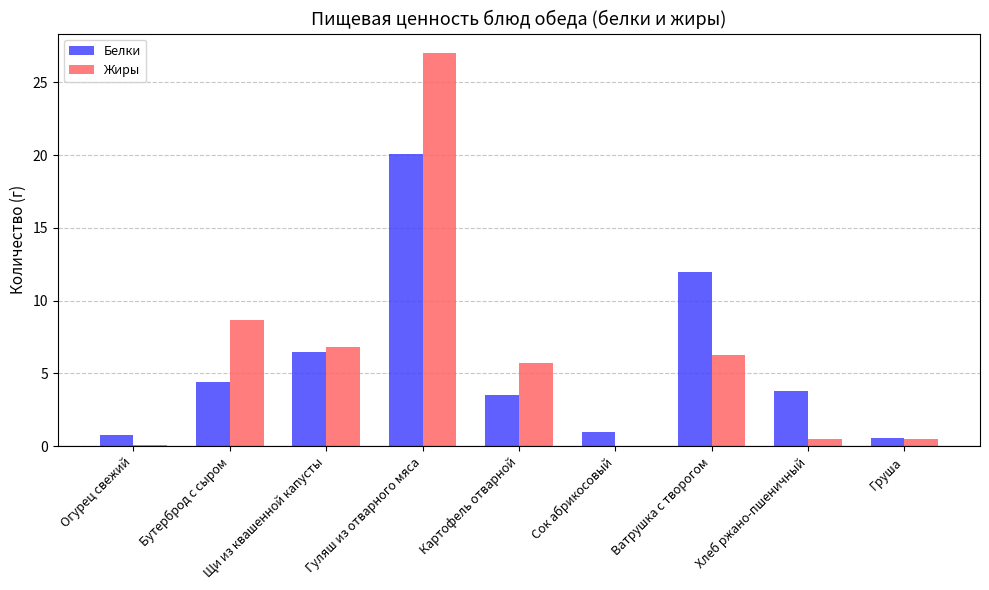

What value does the Жиры series have at Гуляш из отварного мяса?

27.0